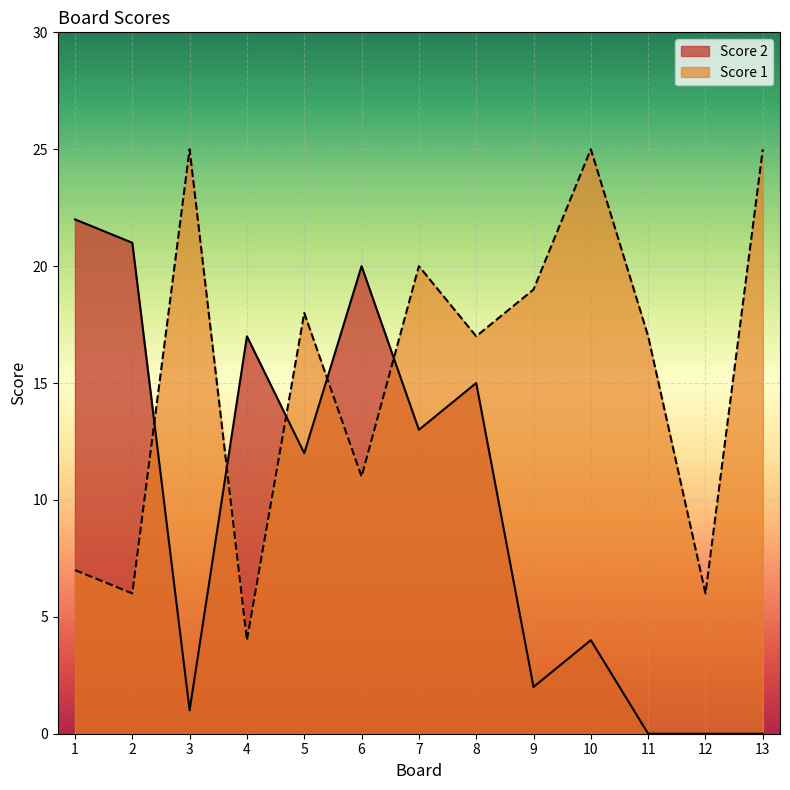

How many interior local peaks does the Score 1 series have?

4